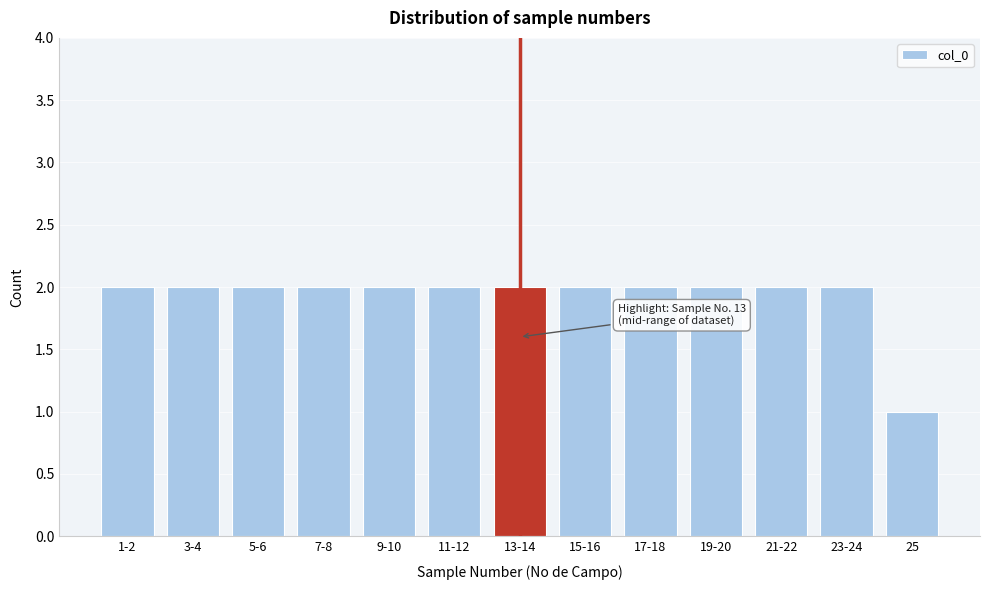

Reading right to left, extract all data points from this chart.

25=1	23-24=2	21-22=2	19-20=2	17-18=2	15-16=2	13-14=2	11-12=2	9-10=2	7-8=2	5-6=2	3-4=2	1-2=2